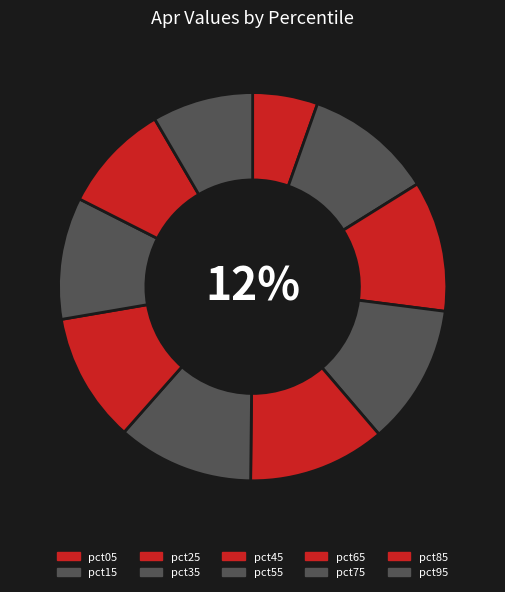

How many segments does this pie chart have?

10